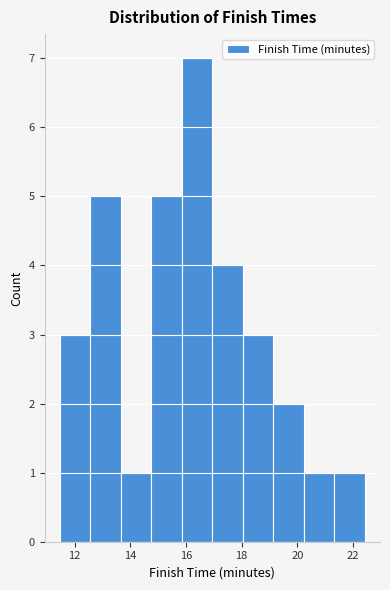

Which range on the x-axis has the tallest bar?

15.8 to 17.0